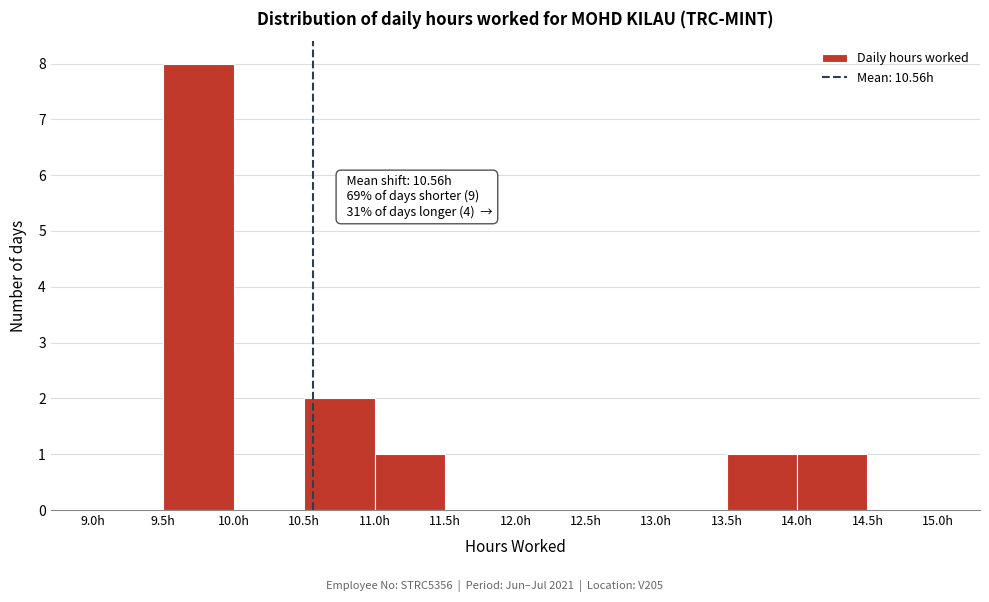

Over which range of the x-axis is the bar tallest?

9.5 to 10.0